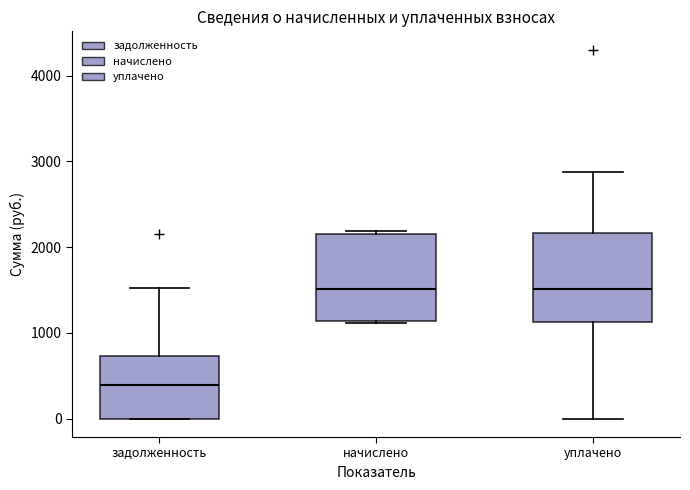

Reading left to right, read every box against the y-axis: the position of its median line, the range the box covers, and the ends of its whiskers. The values are not printed on the chart, so give them approximately, as read against the axis.

задолженность: median 400, box 0 to 700, whiskers 0 to 1500
начислено: median 1500, box 1100 to 2200, whiskers 1100 to 2200 (just above the box's upper edge)
уплачено: median 1500, box 1100 to 2200, whiskers 0 to 2900